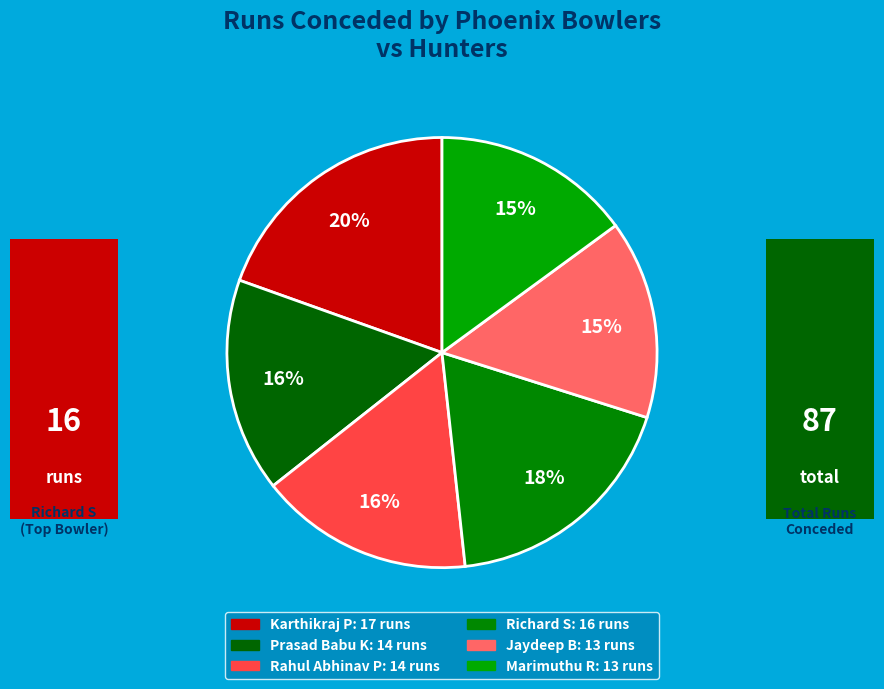

How many slices are in this pie chart?

6